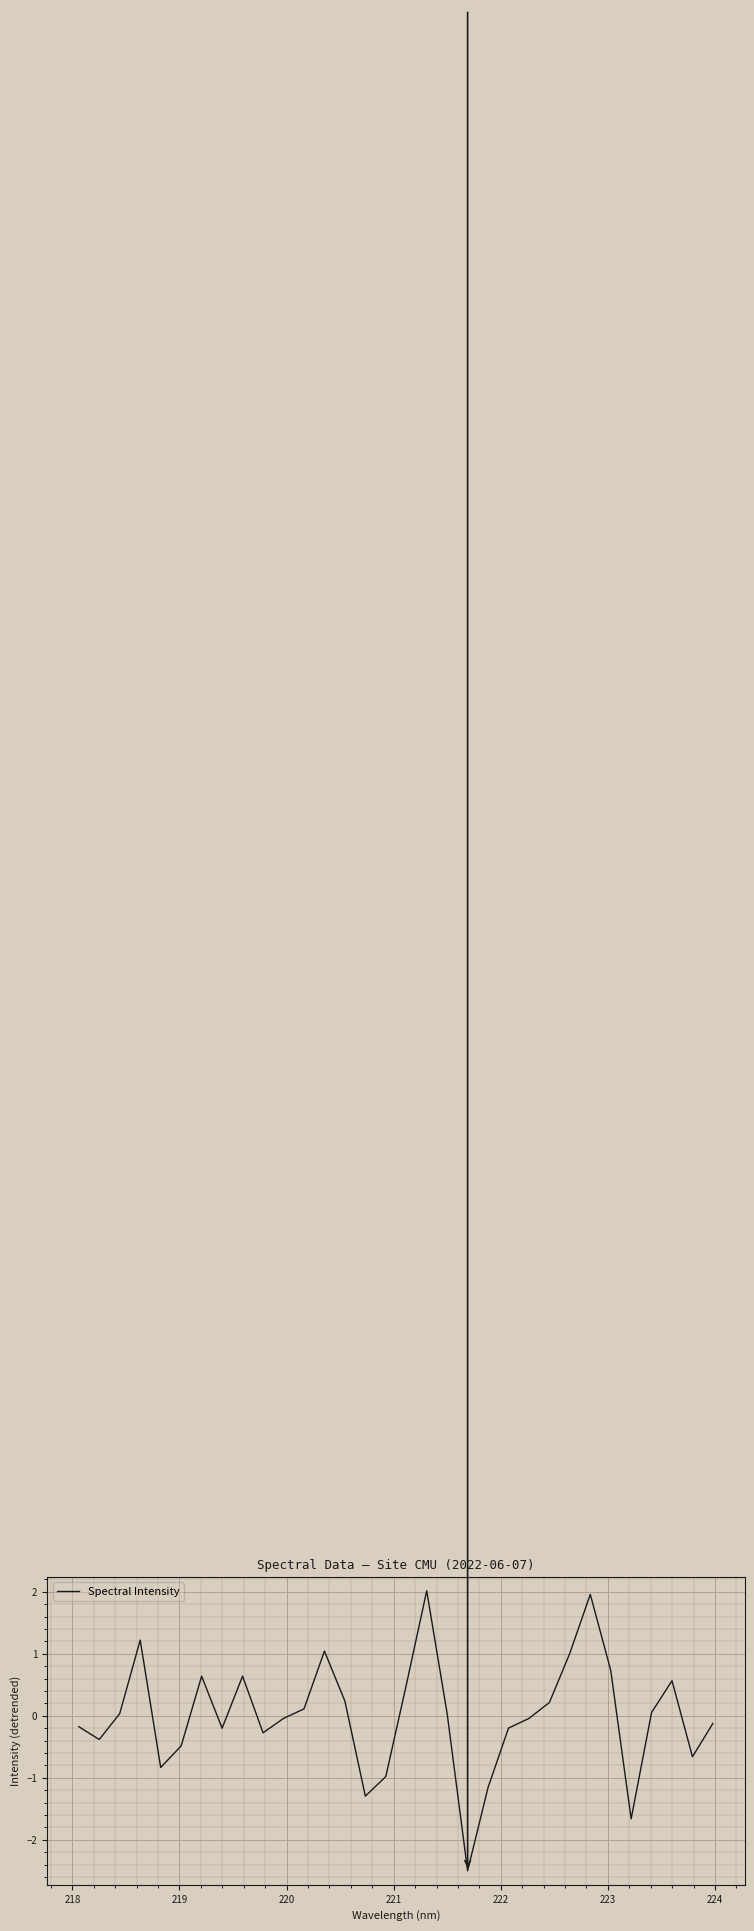

What is the difference between the maximum and minimum values?

4.5